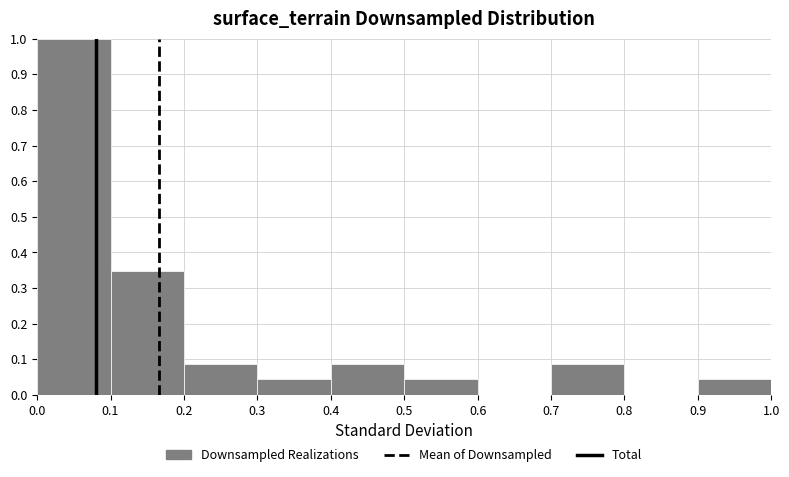

Over which range of the x-axis is the bar tallest?

0.0 to 0.1